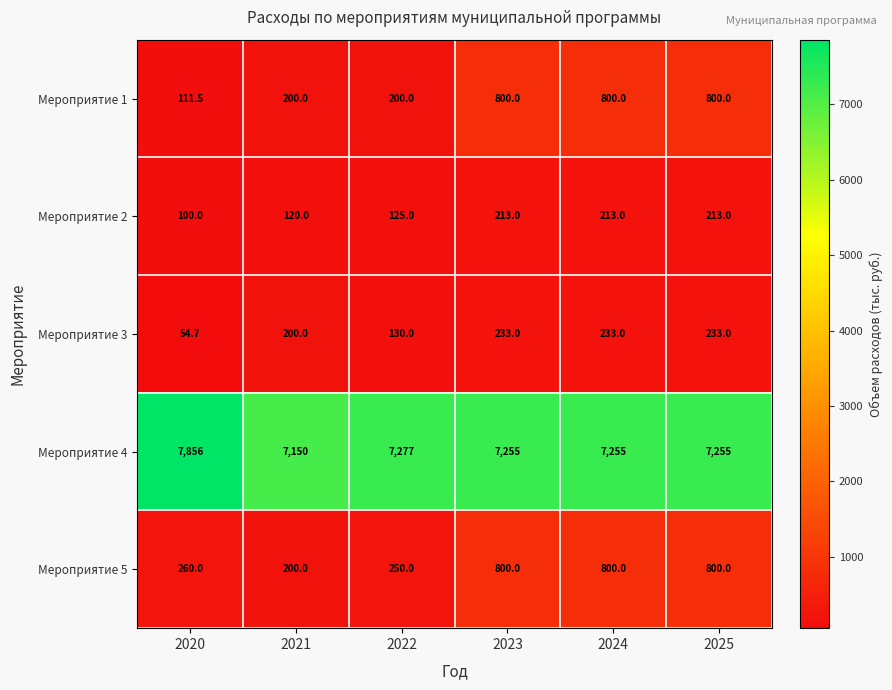

The value of Мероприятие 1 at 2021 is 200.0. True or false?

True